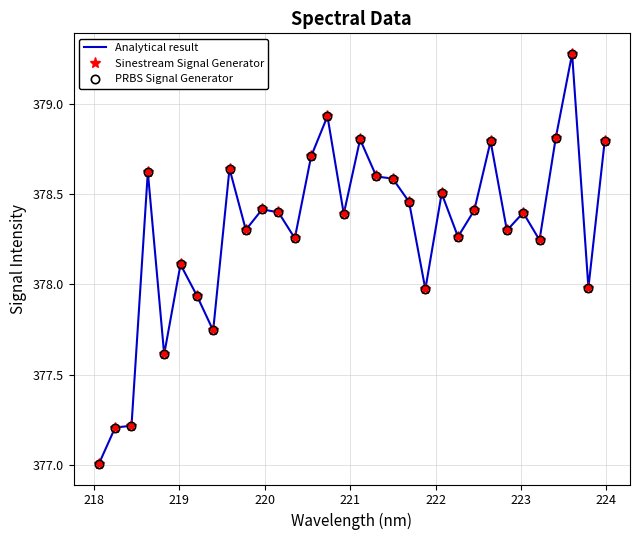

What is the maximum value for PRBS Signal Generator?

379.3